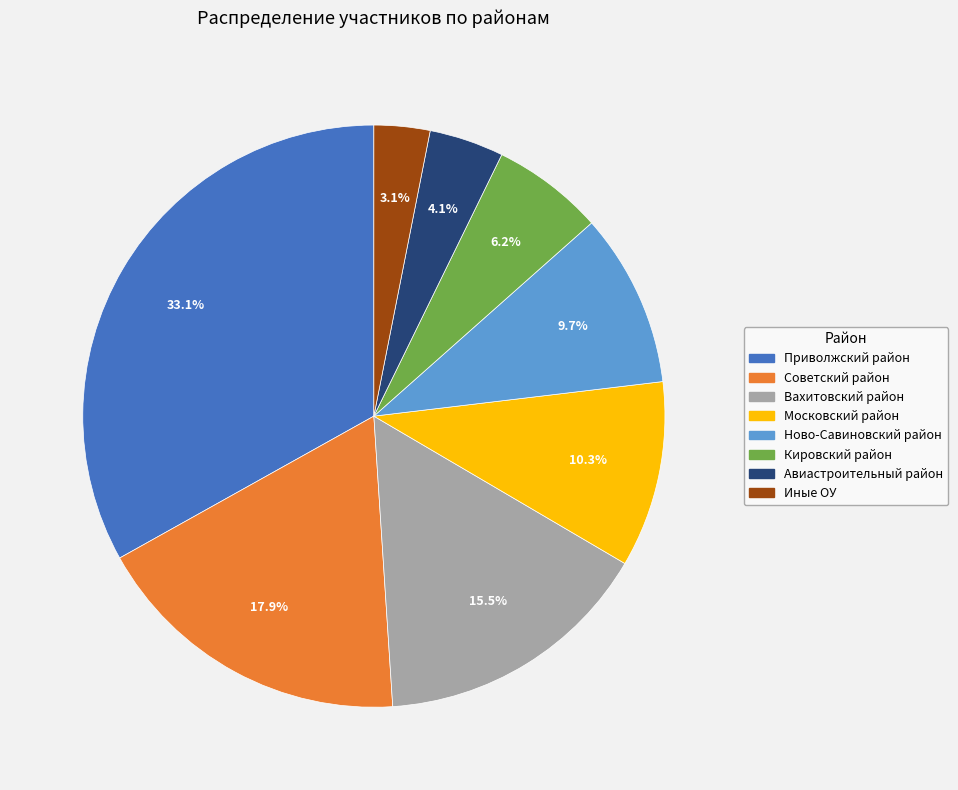

What is the total percentage of Вахитовский район and Советский район?

33.4%